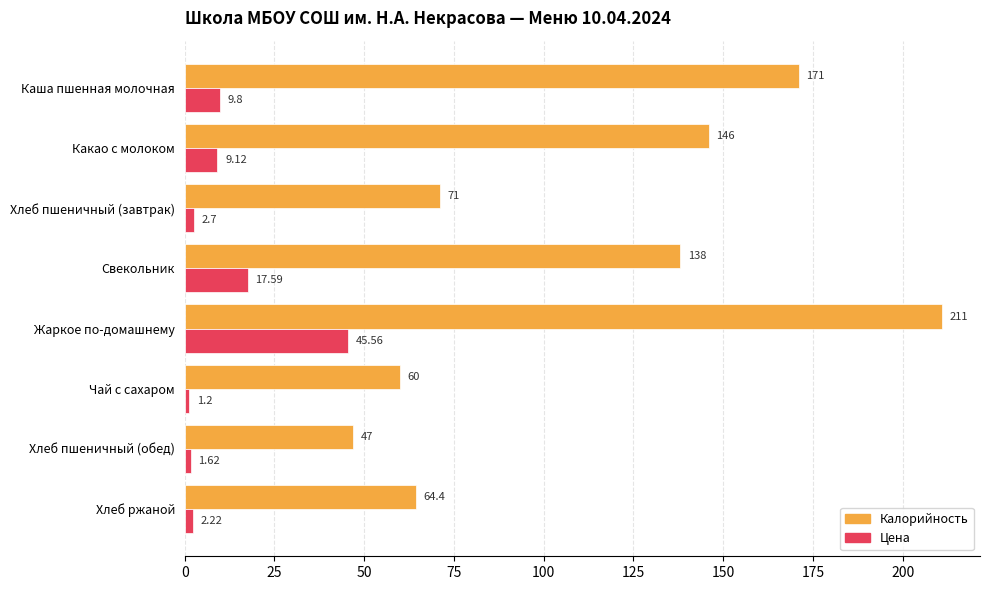

Where is Цена nearest to the value 23?

Свекольник